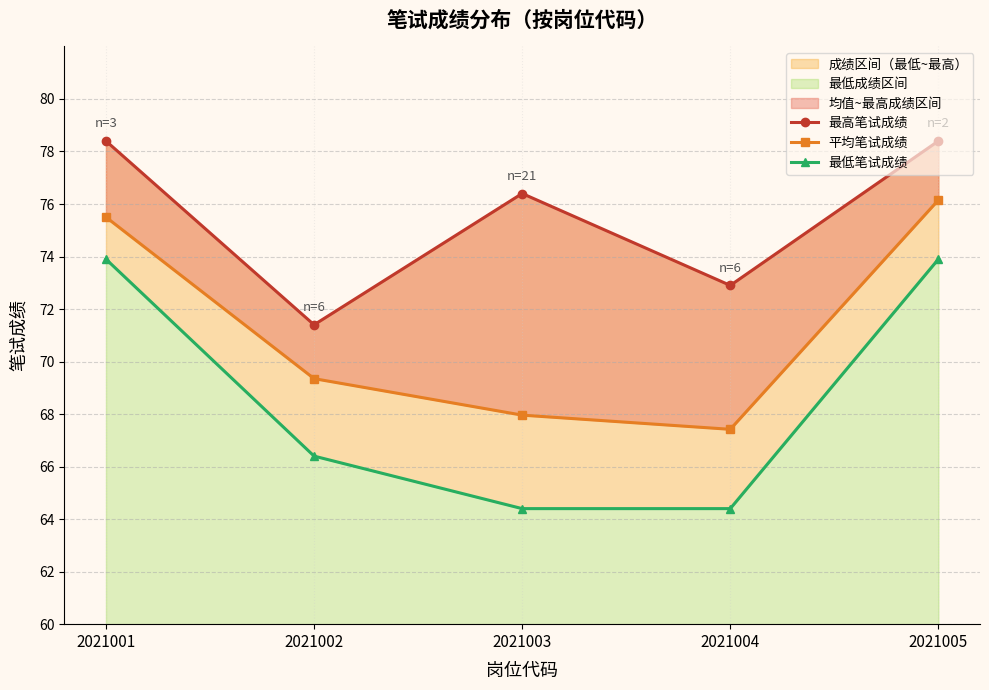

How many lines are shown in the chart?

3